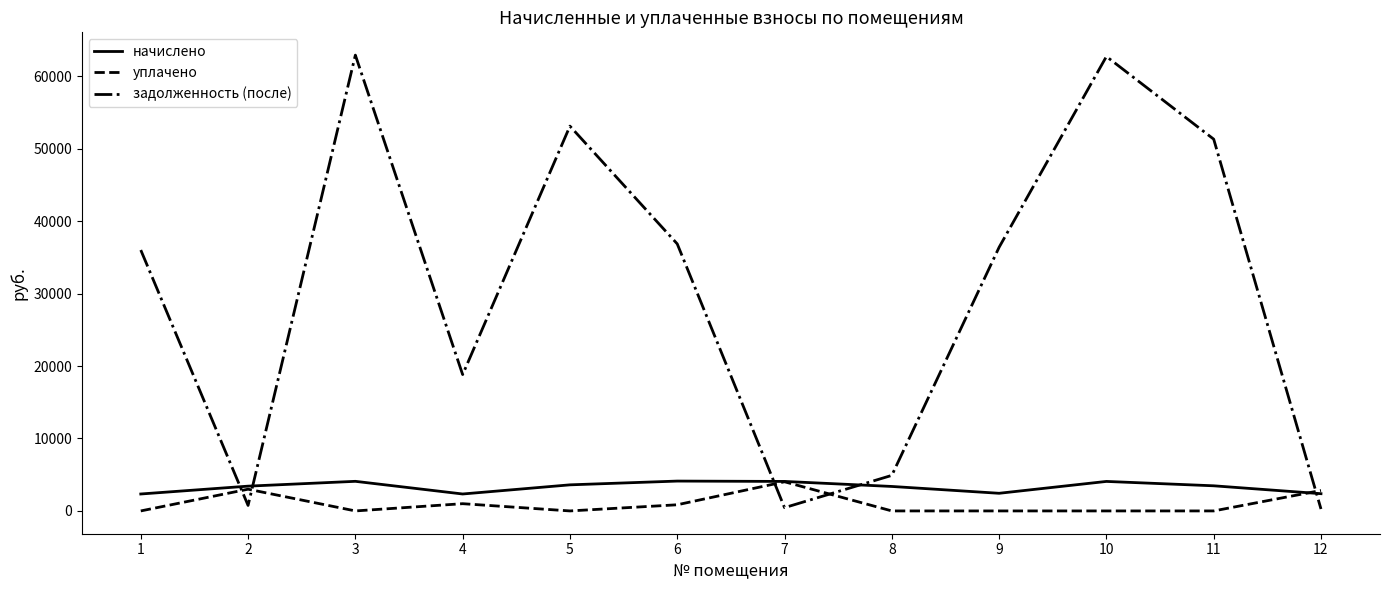

At which category does задолженность (после) reach its first local peak?

3